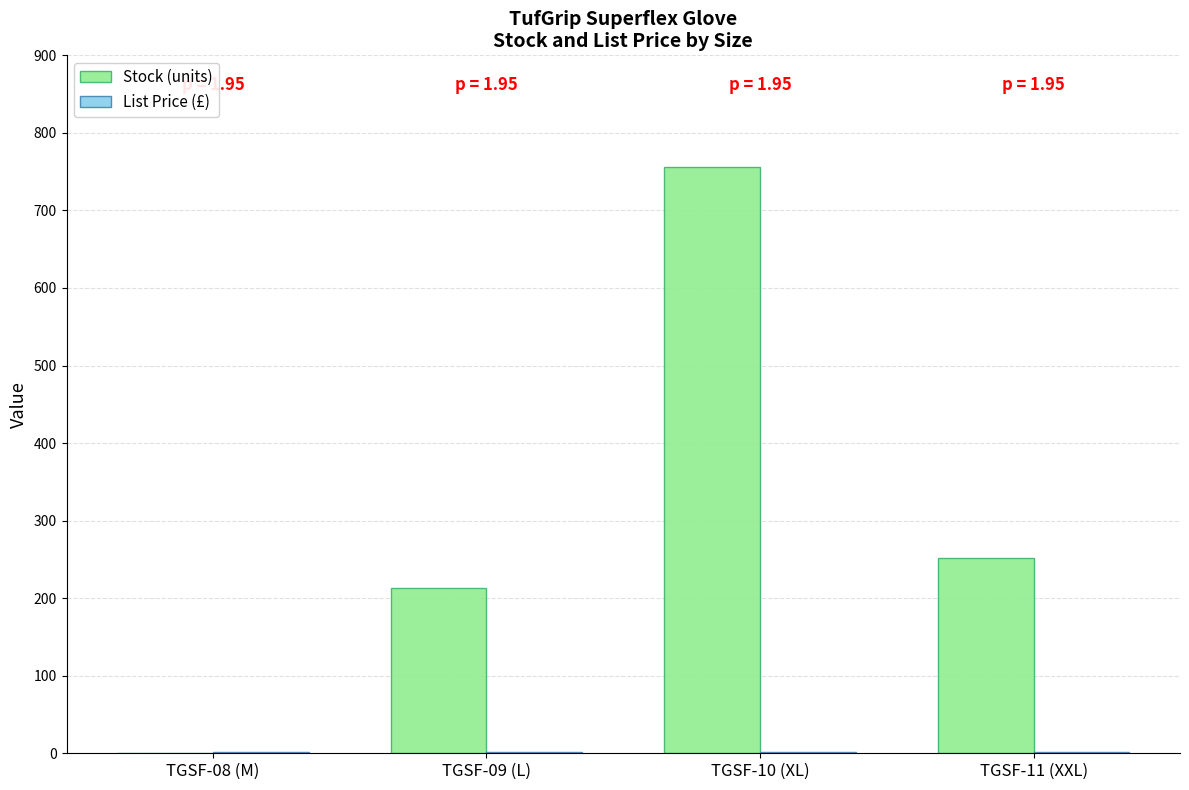

Which series has the largest total across all categories?

Stock (units)